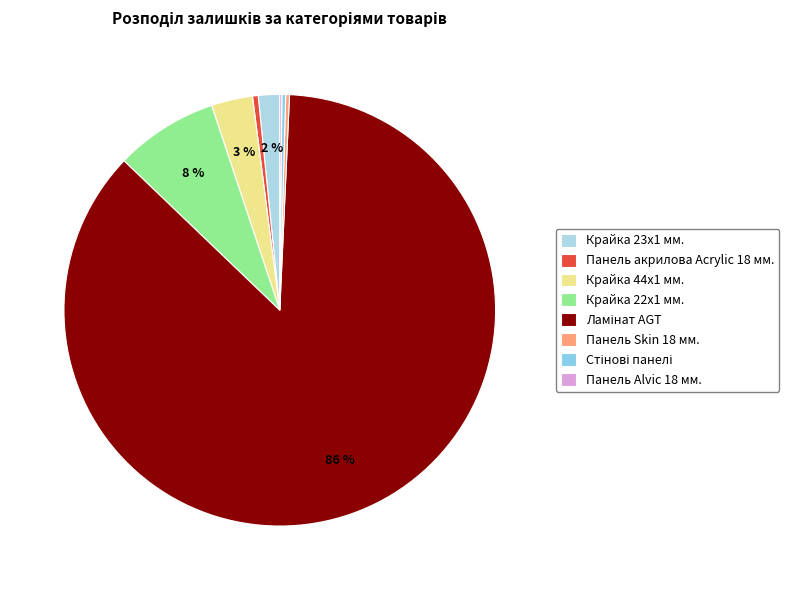

Count the number of slices in the pie.

8